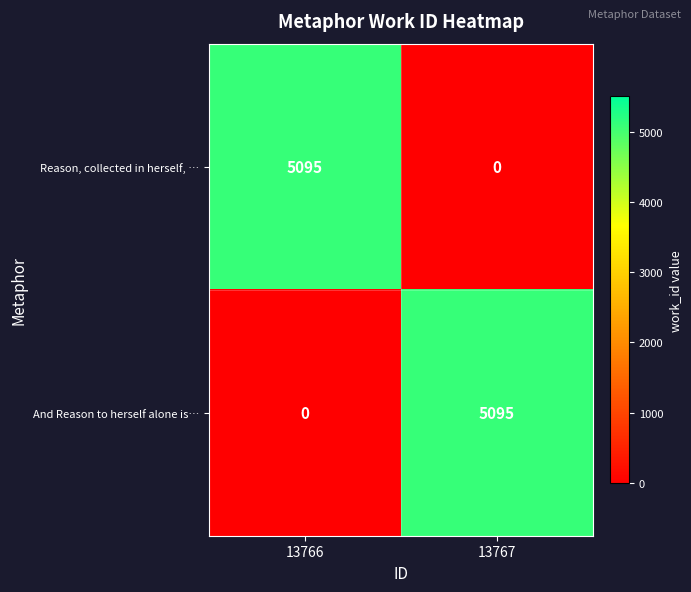

What is the total value across all series at 13767?

5095